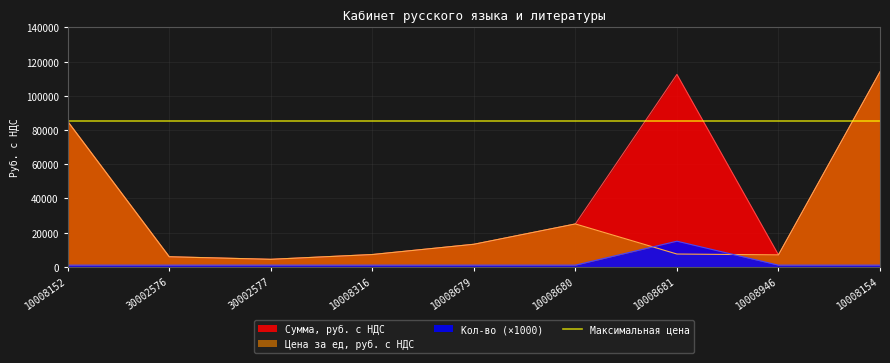

Reading right to left, list all the values displayed in this chart.

Сумма, руб. с НДС: 114000	7000	112500	25080	13200	7200	4400	5900	85000
Цена за ед, руб. с НДС: 114000	7000	7500	25080	13200	7200	4400	5900	85000
Кол-во: 1000	1000	15000	1000	1000	1000	1000	1000	1000